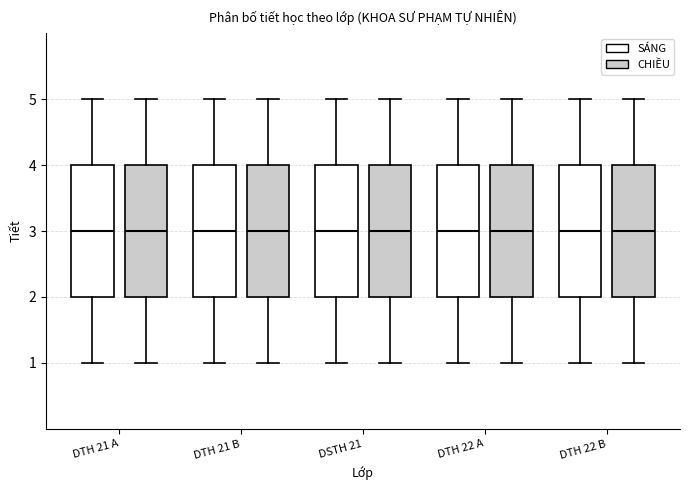

Reading left to right, transcribe this box plot: for each box, give where its median line is, the range the box spans, and where its two whiskers end, as read against the y-axis. The values are not printed on the chart, so give them approximately, as read against the axis.

DTH 21 A (SÁNG): median 3, box 2 to 4, whiskers 1 to 5
DTH 21 A (CHIỀU): median 3, box 2 to 4, whiskers 1 to 5
DTH 21 B (SÁNG): median 3, box 2 to 4, whiskers 1 to 5
DTH 21 B (CHIỀU): median 3, box 2 to 4, whiskers 1 to 5
DSTH 21 (SÁNG): median 3, box 2 to 4, whiskers 1 to 5
DSTH 21 (CHIỀU): median 3, box 2 to 4, whiskers 1 to 5
DTH 22 A (SÁNG): median 3, box 2 to 4, whiskers 1 to 5
DTH 22 A (CHIỀU): median 3, box 2 to 4, whiskers 1 to 5
DTH 22 B (SÁNG): median 3, box 2 to 4, whiskers 1 to 5
DTH 22 B (CHIỀU): median 3, box 2 to 4, whiskers 1 to 5